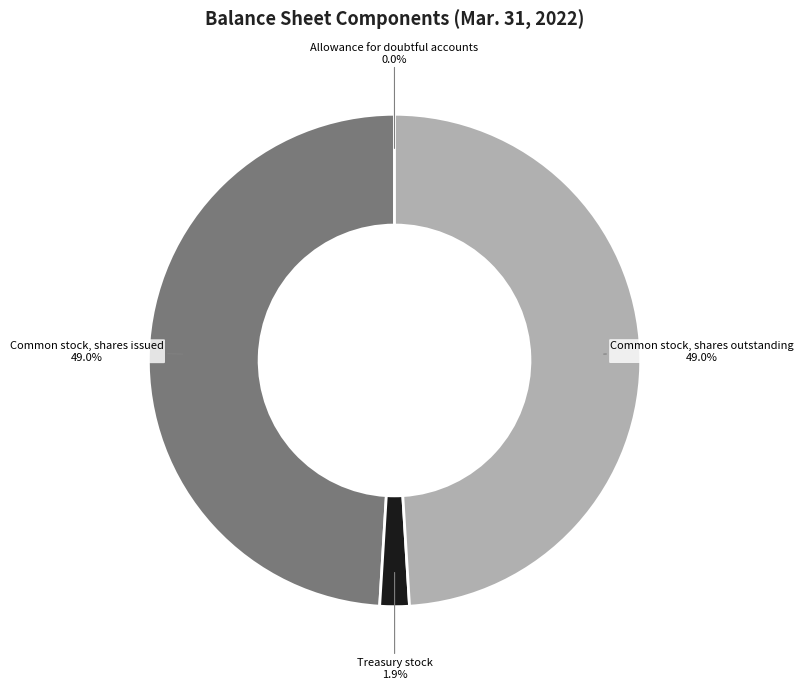

To the nearest percent, what portion does Common stock, shares issued represent?

49%